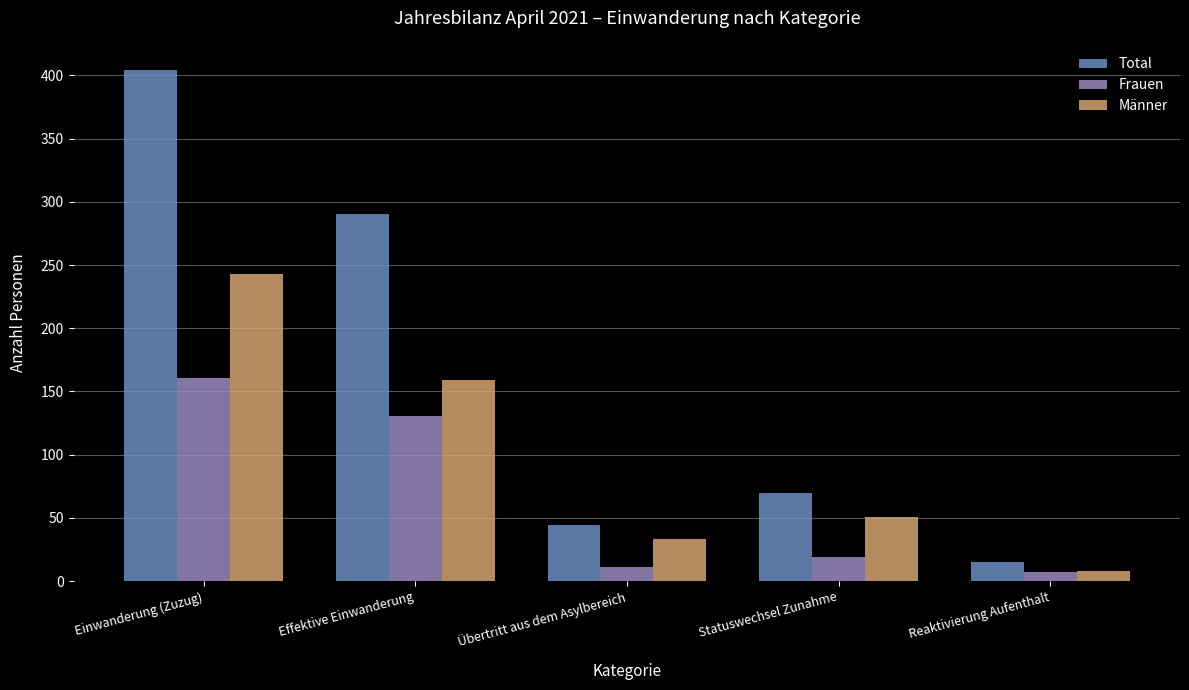

Which label corresponds to the smallest value in the chart?

Reaktivierung Aufenthalt